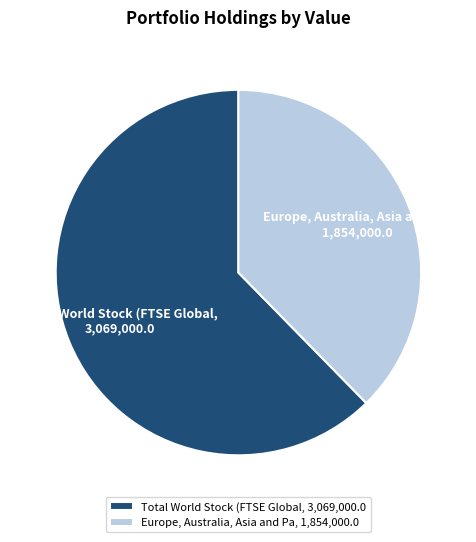

Count the number of slices in the pie.

2